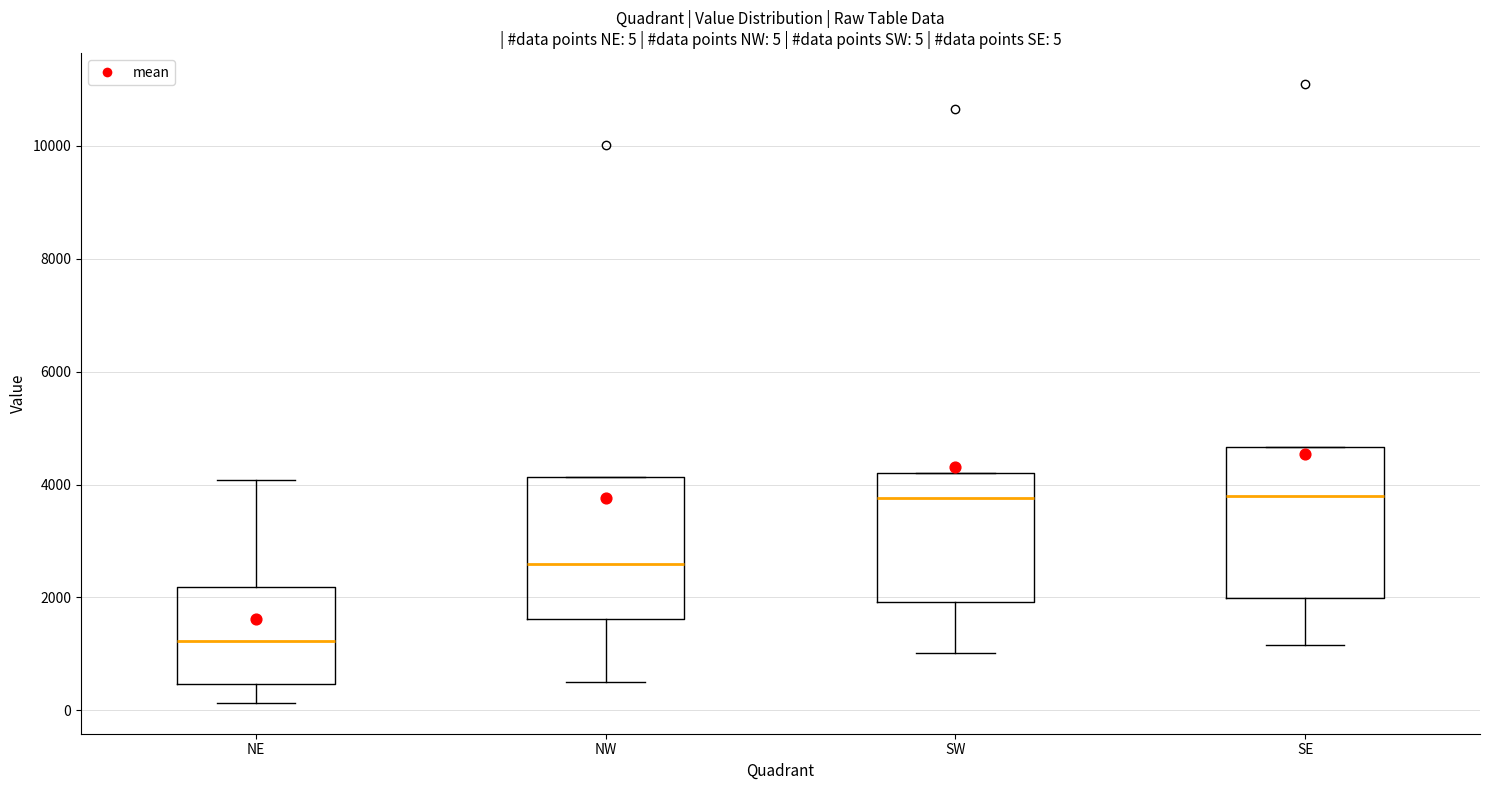

Which box has the lowest median line?

NE